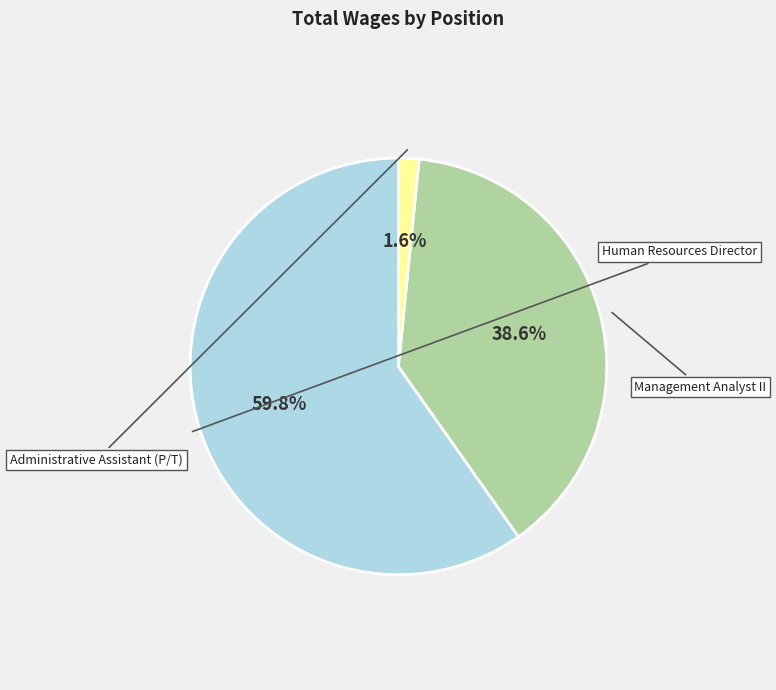

Does any single category account for the majority?

Yes